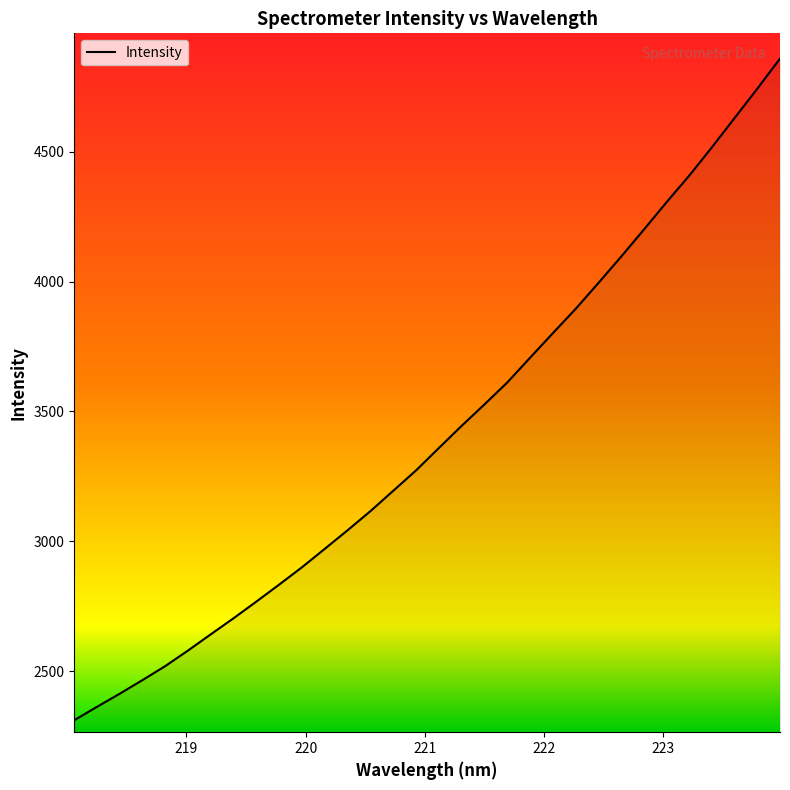

What is the greatest value displayed?

4857.7